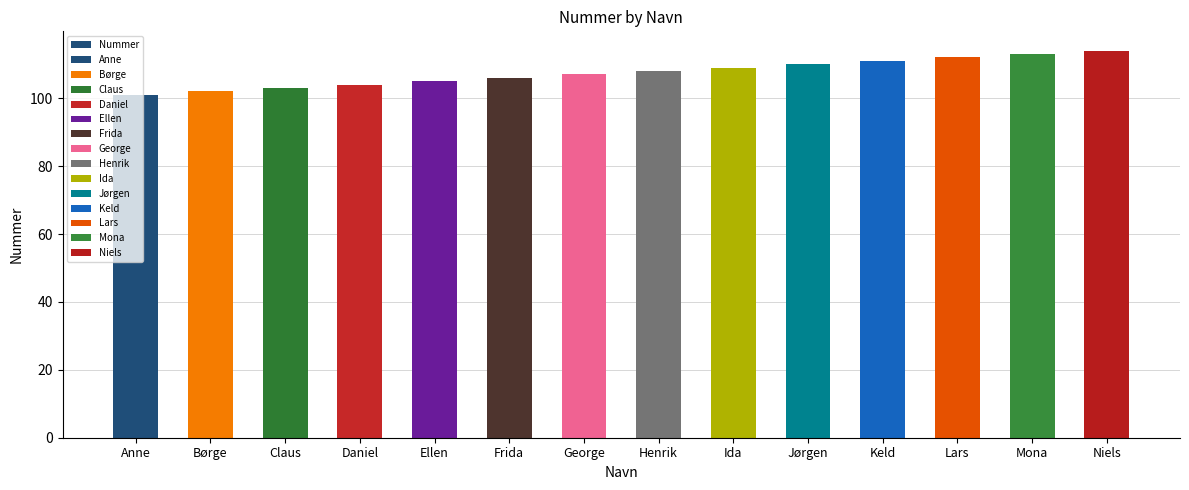

What is the value of the 8th bar from the left?

108